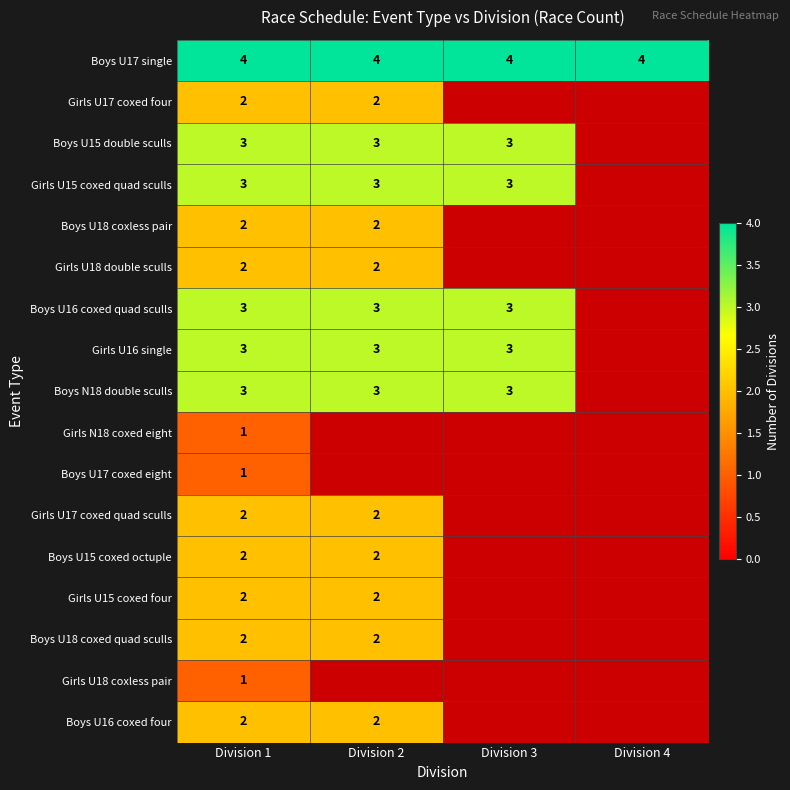

Which label corresponds to the largest value in the chart?

Division 1